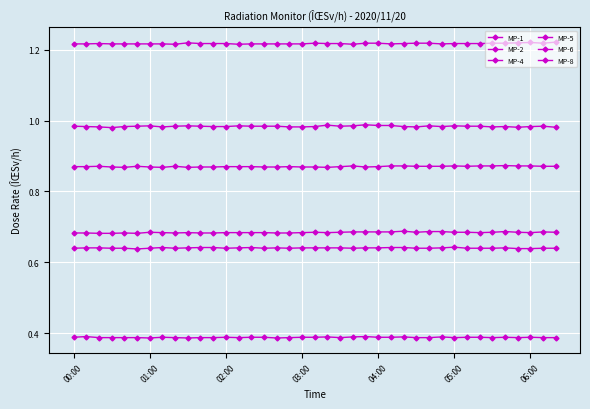

Count the number of categories in the chart.

39